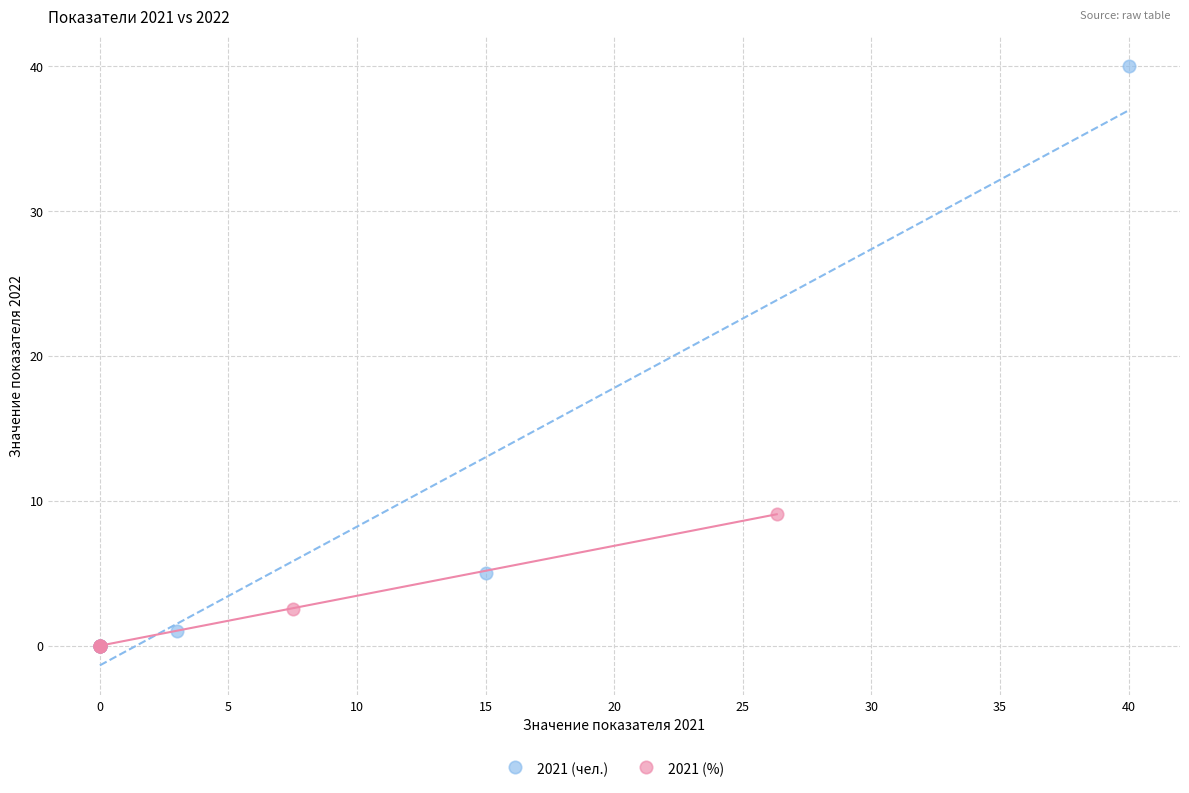

Which series has the widest spread of Y values?

2021 (чел.)